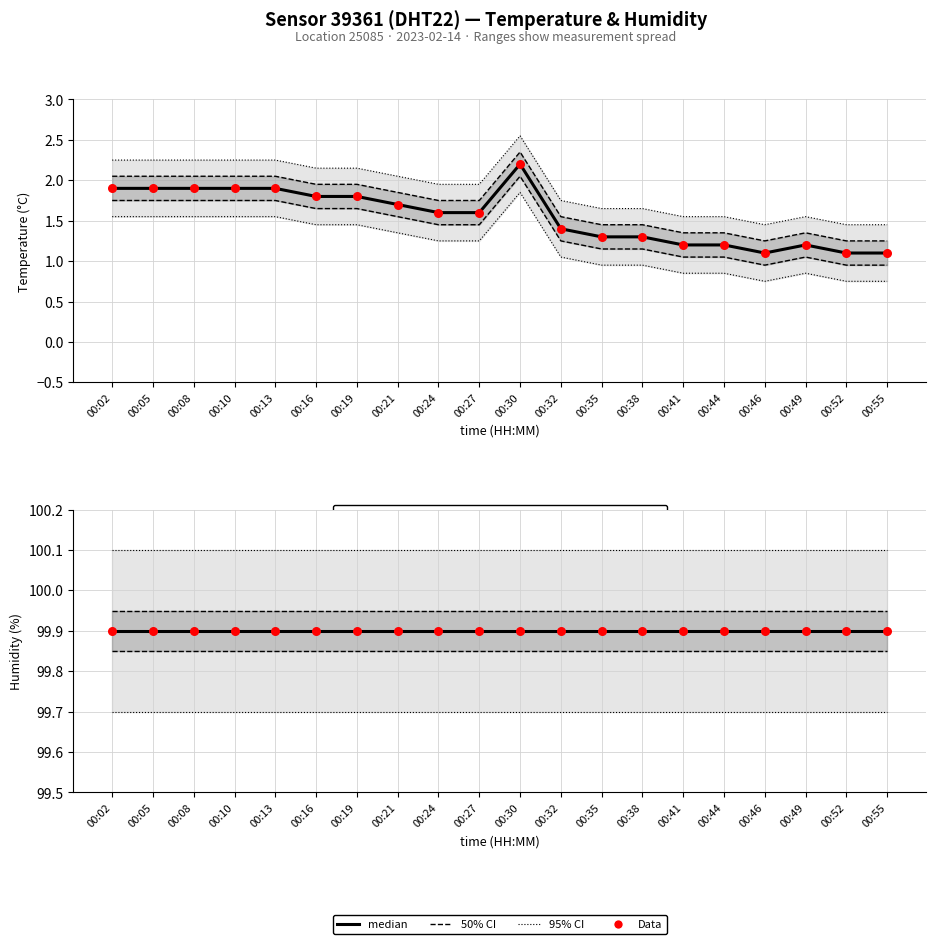

What are all the series names shown in the legend?

95% CI, 50% CI, median, Data